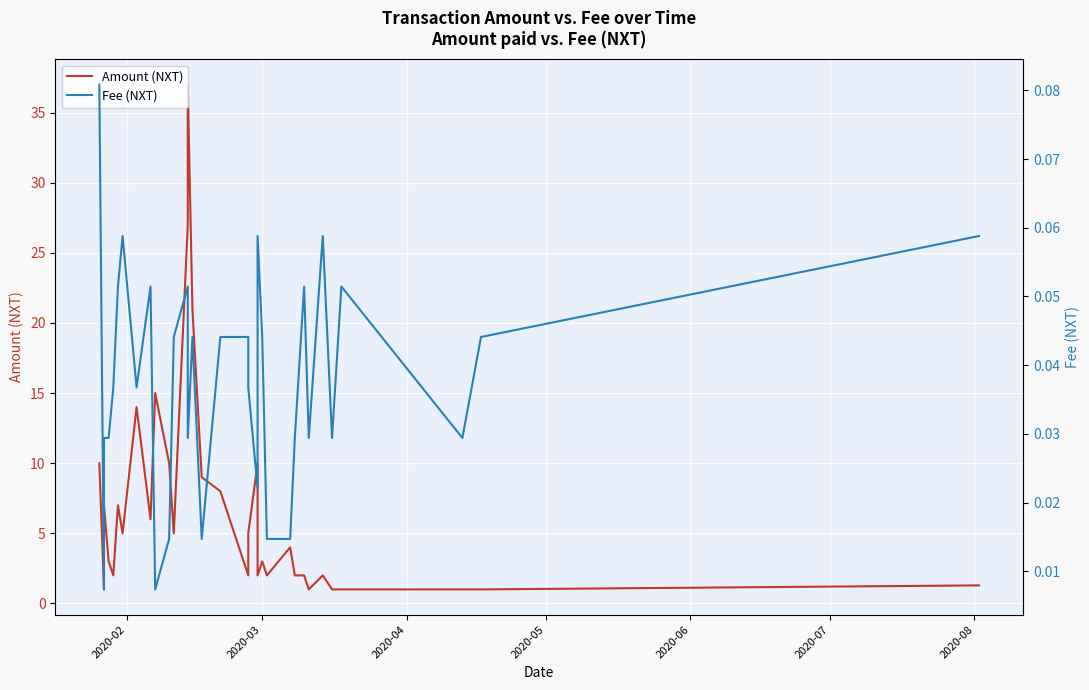

True or false: Fee (NXT) has more than 2 interior local peaks.

True